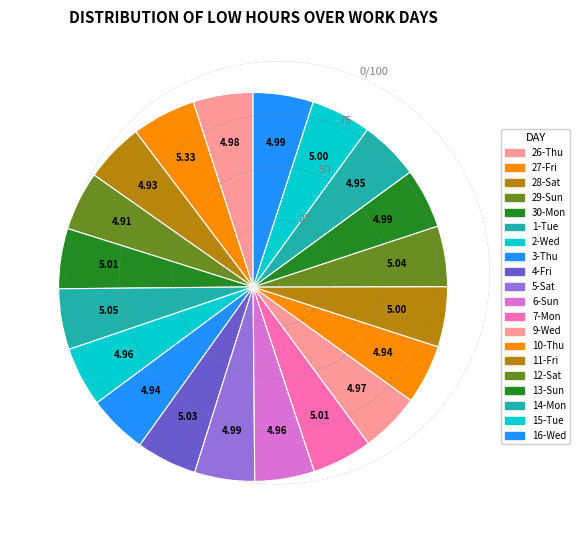

How many segments does this pie chart have?

20